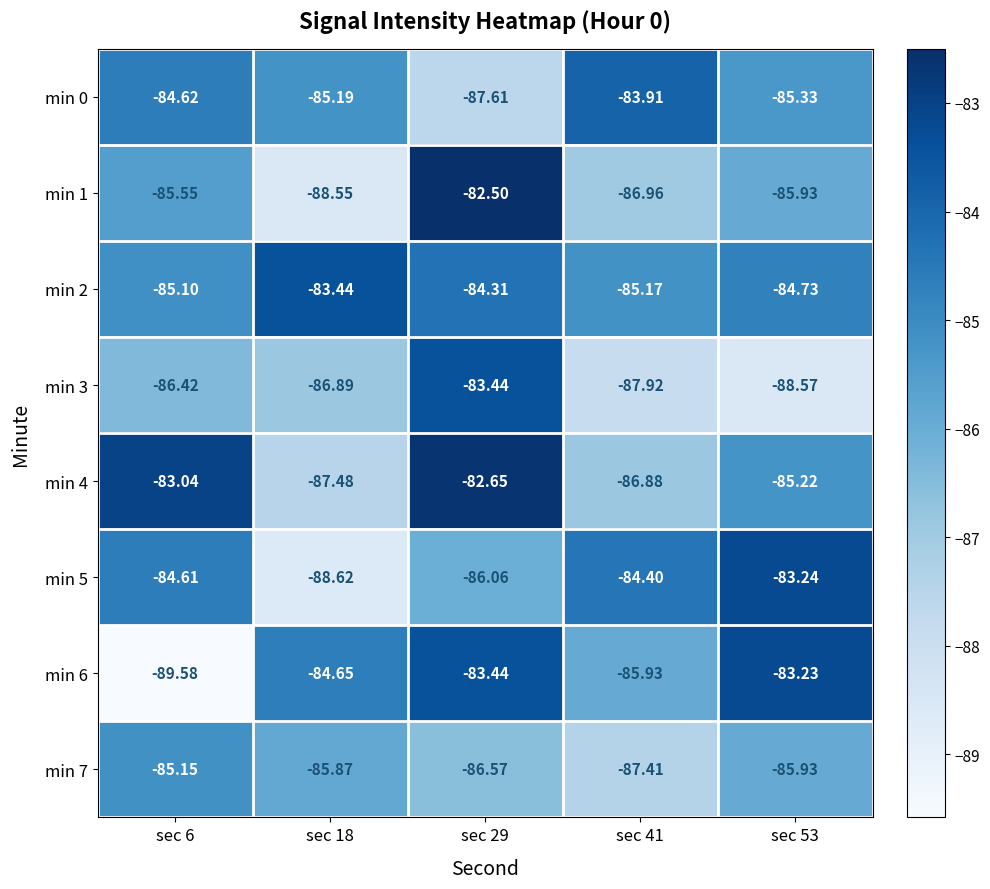

Is the value of min 1 at sec 41 greater than the value of min 5 at sec 41?

No